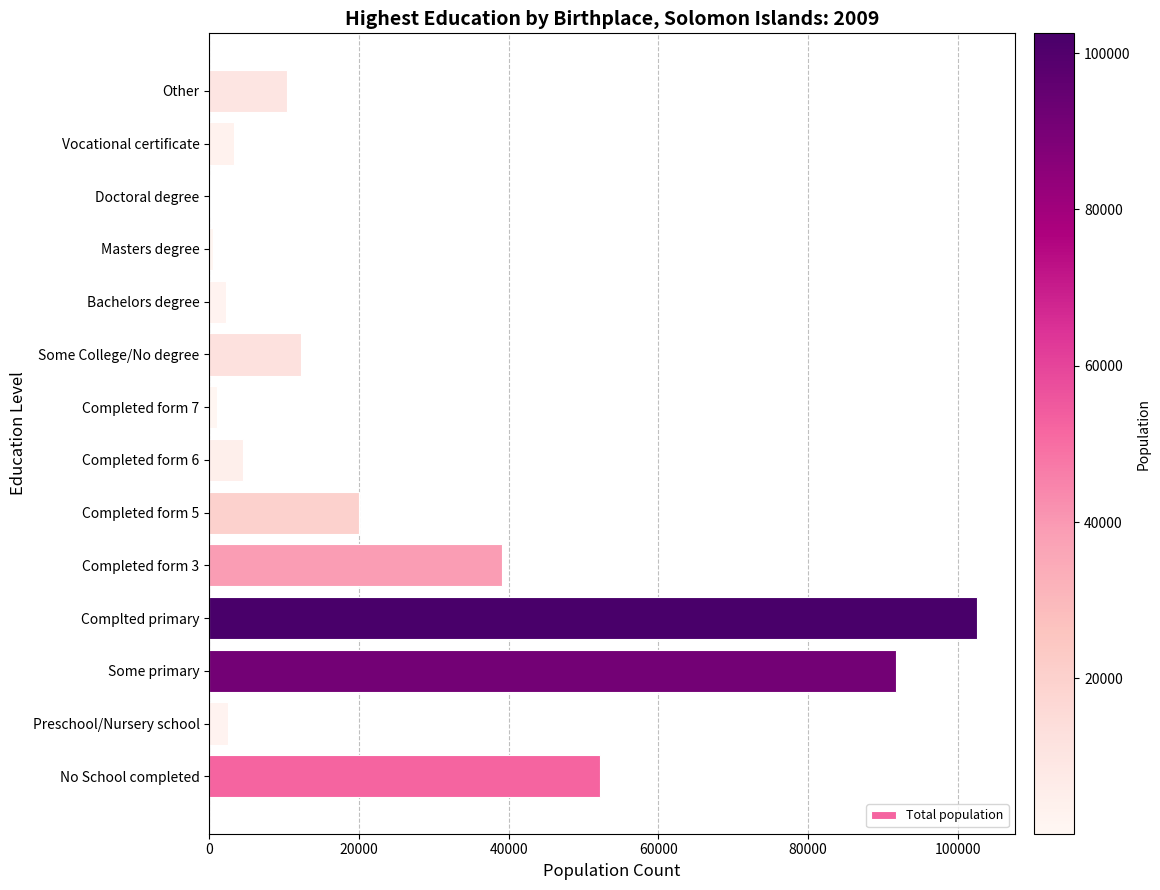

True or false: the data shows 2176 at Bachelors degree.

True